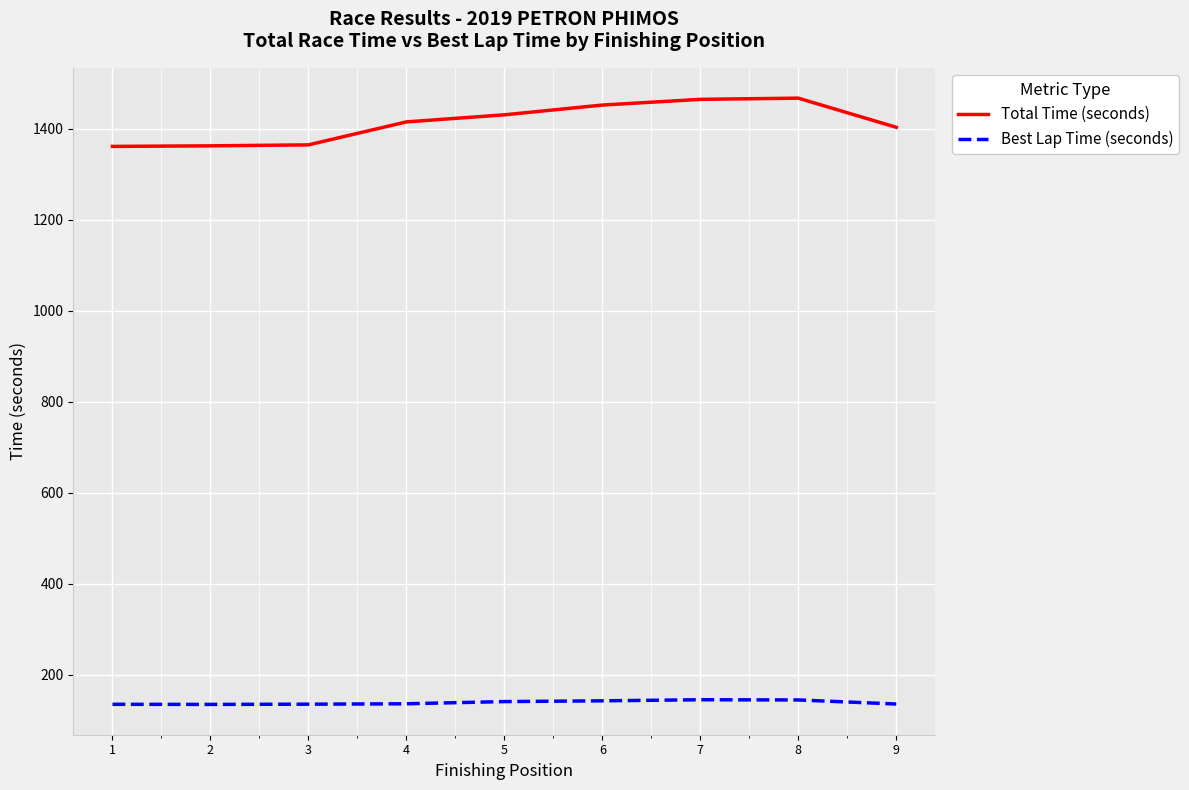

What is the minimum value for Best Lap Time (seconds)?

135.4